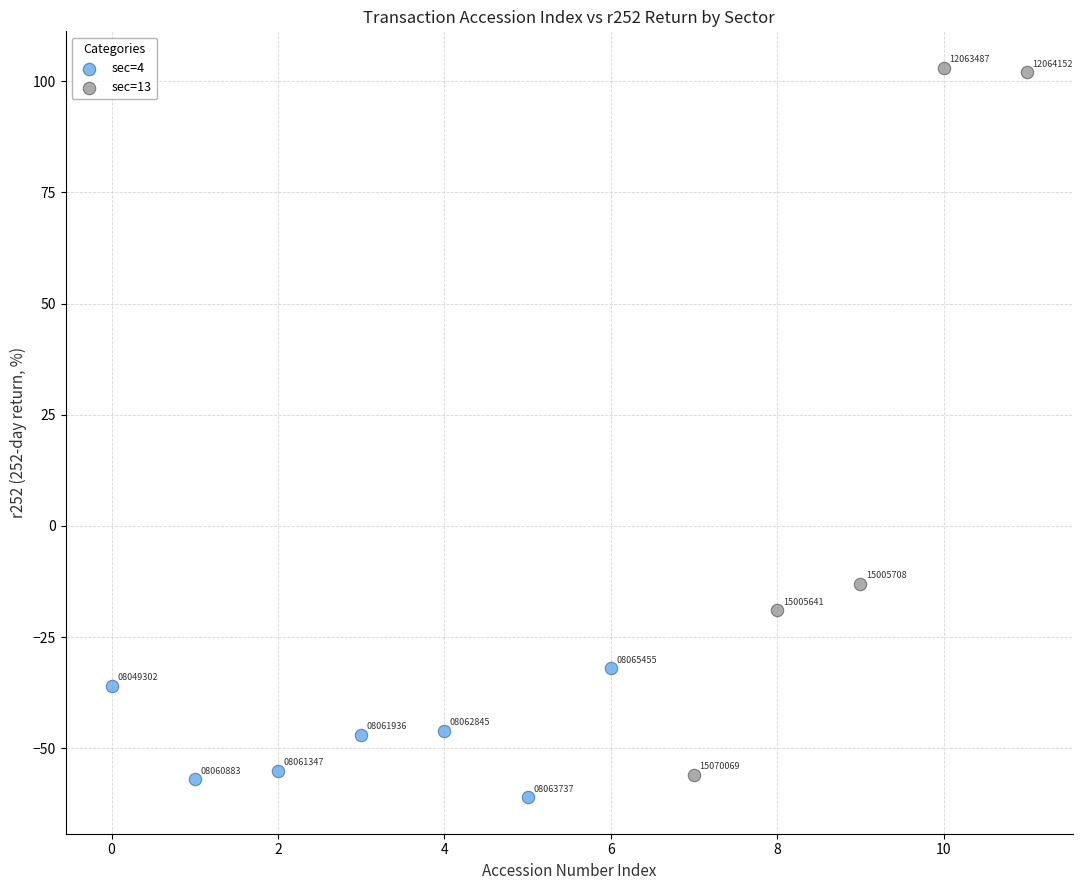

Which series reaches the maximum Y coordinate?

sec=13